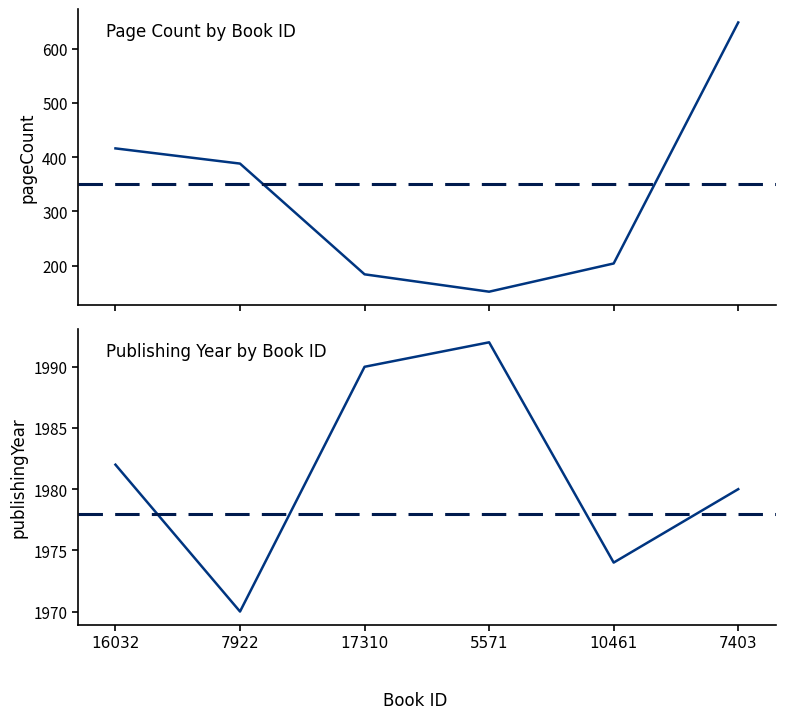

What value does the publishingYear series have at 7922, to the nearest 10?

1970